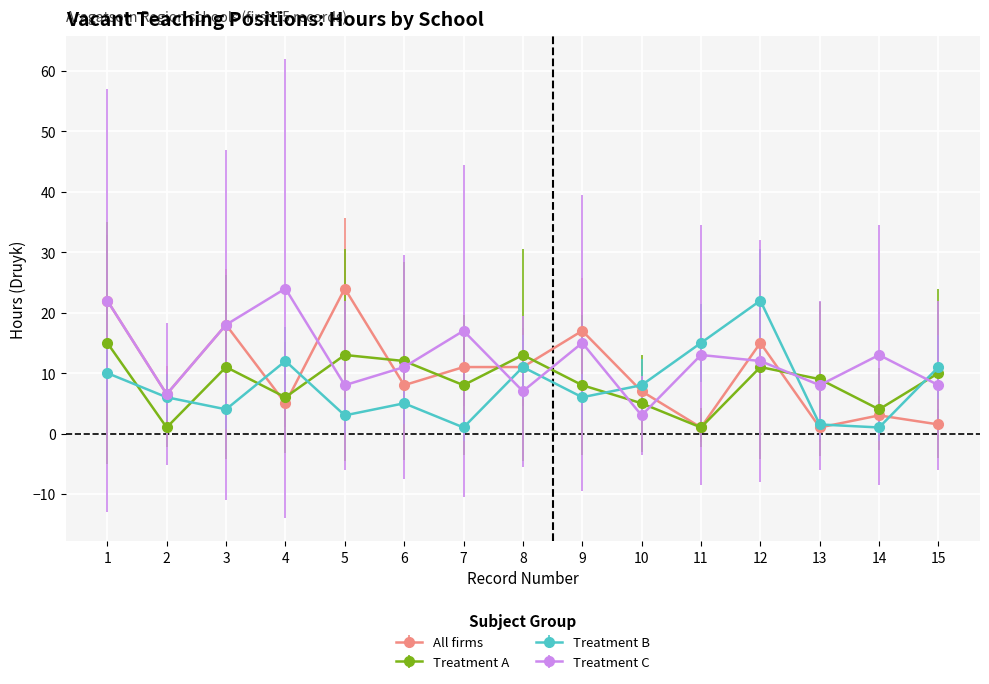

What is the maximum value shown in the chart?

24.0